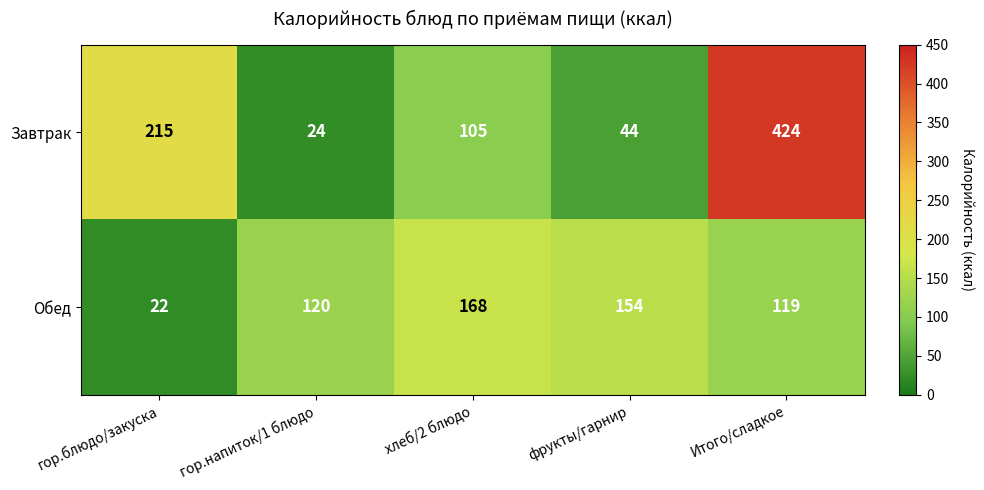

What is the spread (max minus min) of values at гор.блюдо/закуска?

193